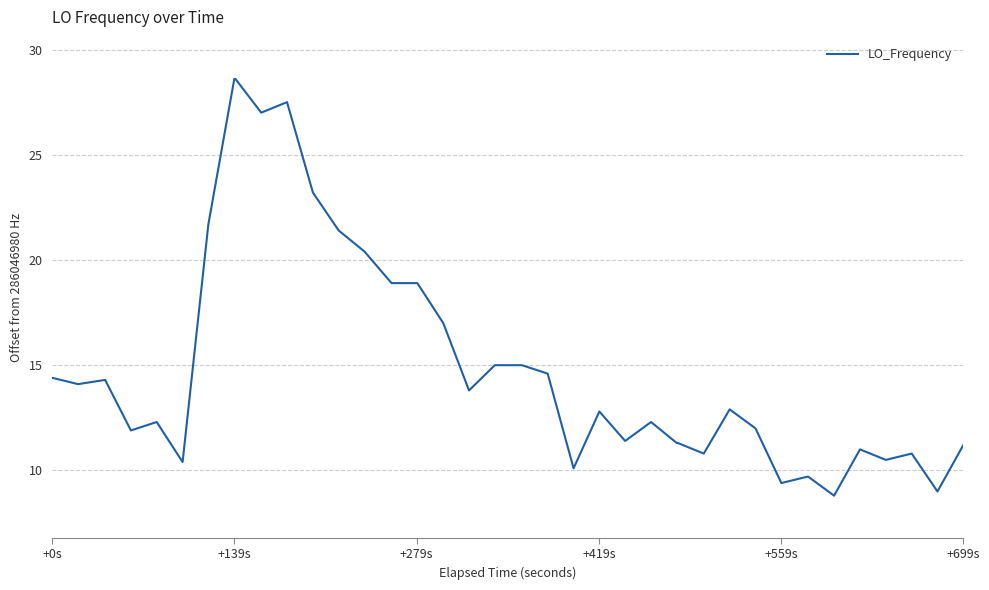

What is the difference between the maximum and minimum values?

19.8